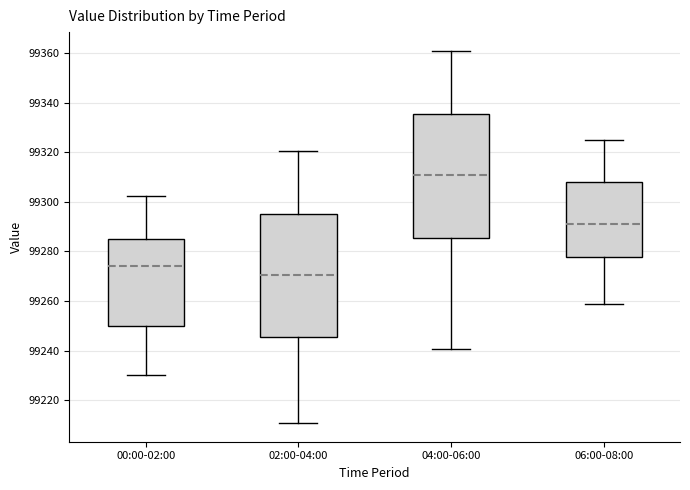

Reading left to right, read every box against the y-axis: the position of its median line, the range the box covers, and the ends of its whiskers. The values are not printed on the chart, so give them approximately, as read against the axis.

00:00-02:00: median 99274, box 99250 to 99284, whiskers 99230 to 99302
02:00-04:00: median 99270, box 99246 to 99296, whiskers 99210 to 99320
04:00-06:00: median 99310, box 99286 to 99336, whiskers 99240 to 99360
06:00-08:00: median 99292, box 99278 to 99308, whiskers 99258 to 99324